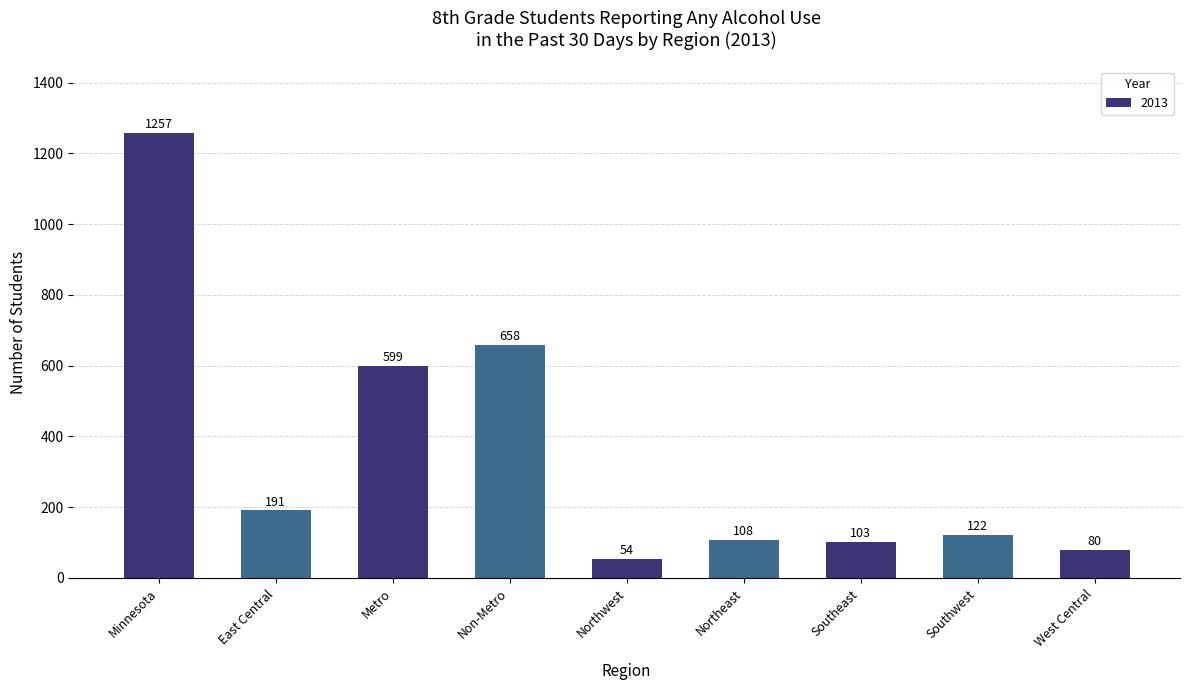

What is the greatest value displayed?

1257